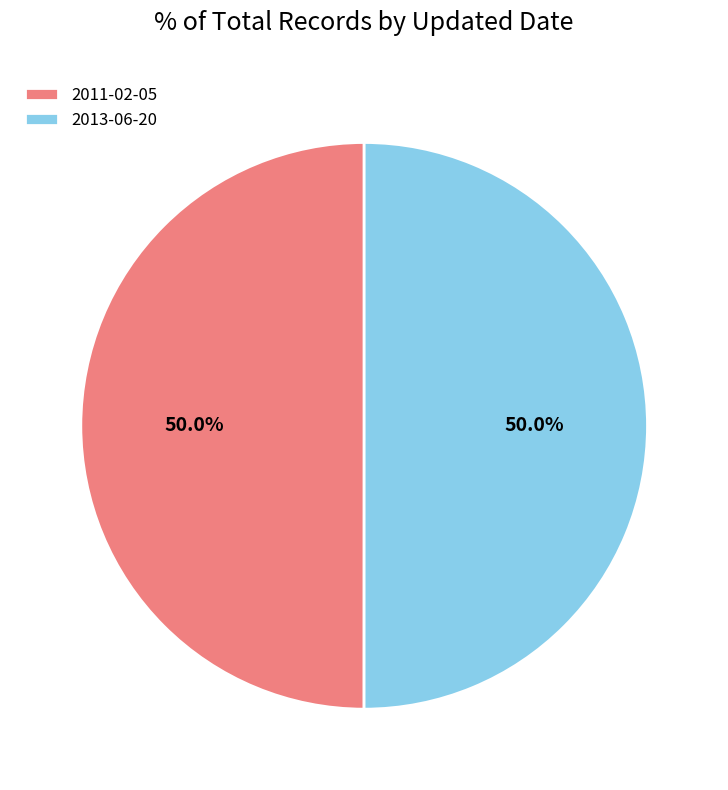

How many segments does this pie chart have?

2